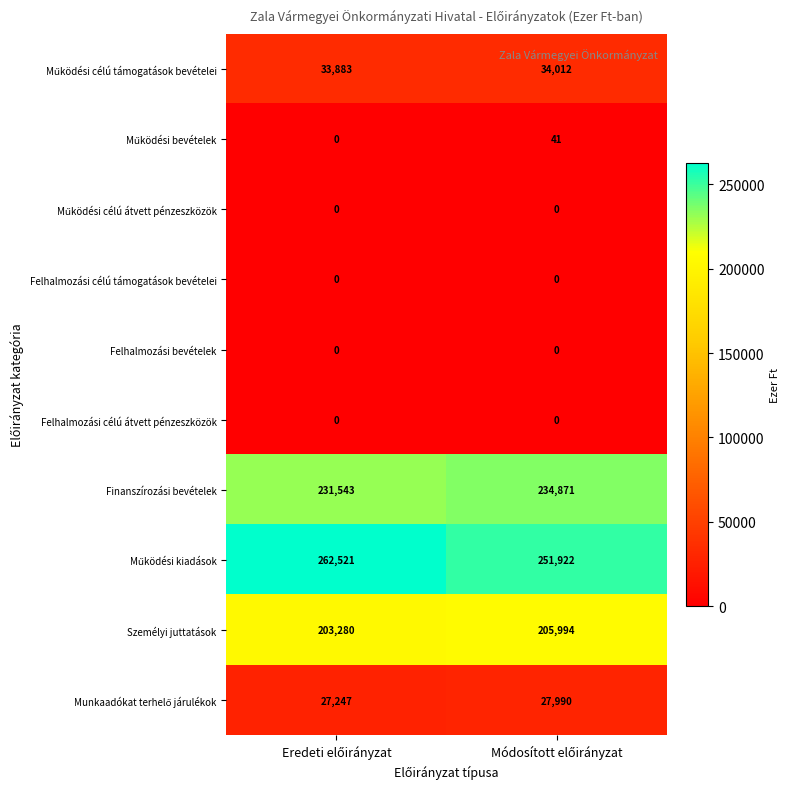

What is the difference between the maximum and minimum values in the Finanszírozási bevételek series?

3328